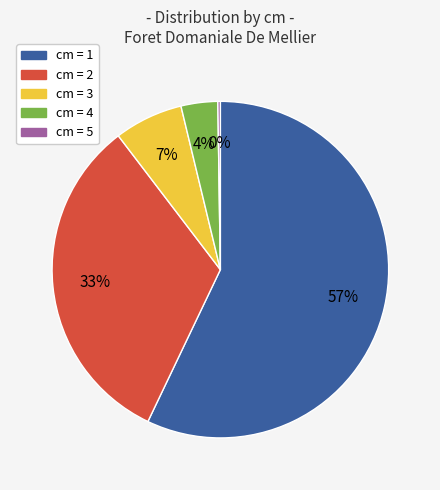

Which has a higher value, cm = 1 or cm = 3?

cm = 1